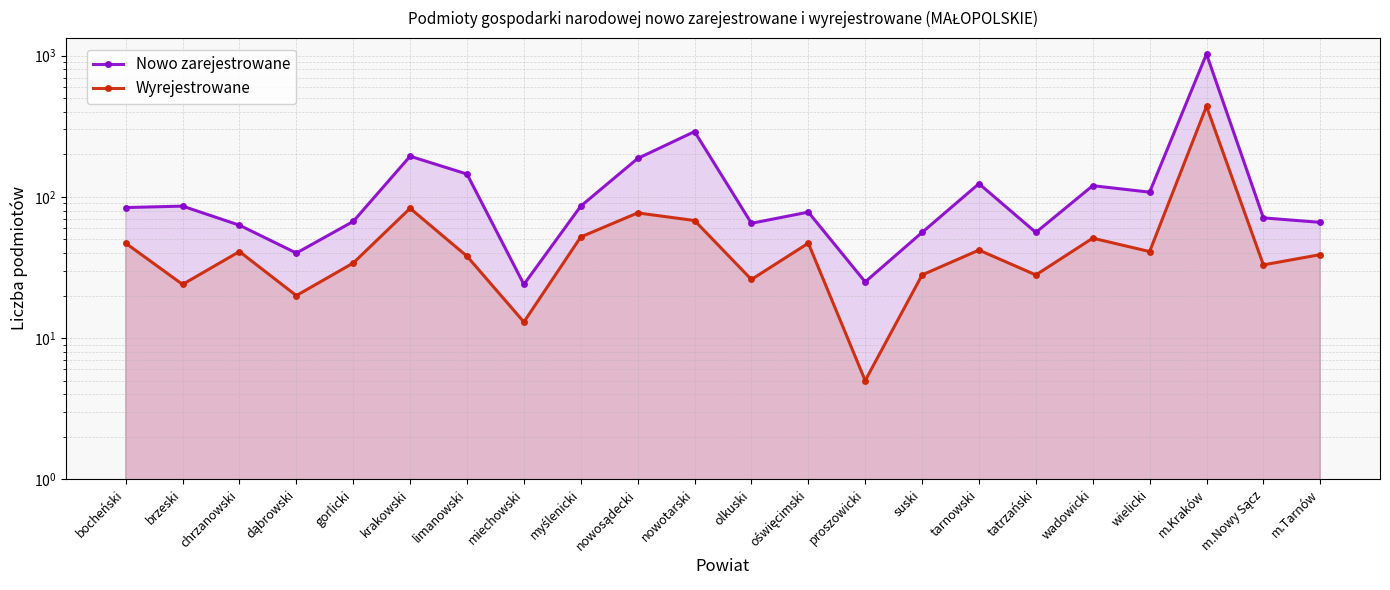

Reading left to right, transcribe all the data shown in this chart.

Nowo zarejestrowane: bocheński=84	brzeski=86	chrzanowski=63	dąbrowski=40	gorlicki=67	krakowski=194	limanowski=145	miechowski=24	myślenicki=86	nowosądecki=187	nowotarski=290	olkuski=65	oświęcimski=78	proszowicki=25	suski=56	tarnowski=124	tatrzański=56	wadowicki=120	wielicki=108	m.Kraków=1027	m.Nowy Sącz=71	m.Tarnów=66
Wyrejestrowane: bocheński=47	brzeski=24	chrzanowski=41	dąbrowski=20	gorlicki=34	krakowski=83	limanowski=38	miechowski=13	myślenicki=52	nowosądecki=77	nowotarski=68	olkuski=26	oświęcimski=47	proszowicki=5	suski=28	tarnowski=42	tatrzański=28	wadowicki=51	wielicki=41	m.Kraków=438	m.Nowy Sącz=33	m.Tarnów=39